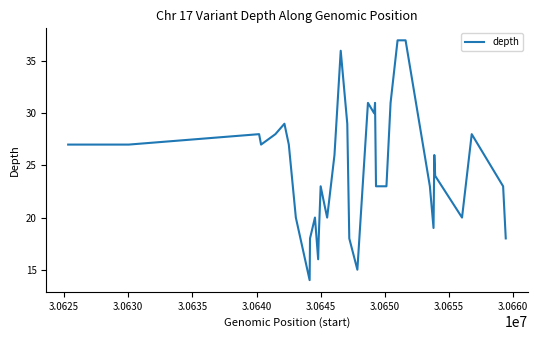

What is the difference between the maximum and minimum values?

23